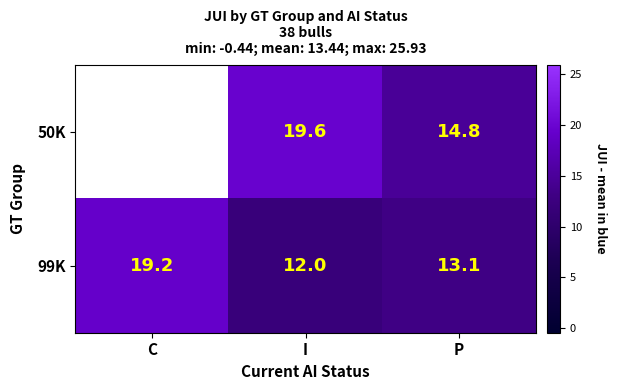

Is the value of 99K at C greater than the value of 50K at P?

Yes